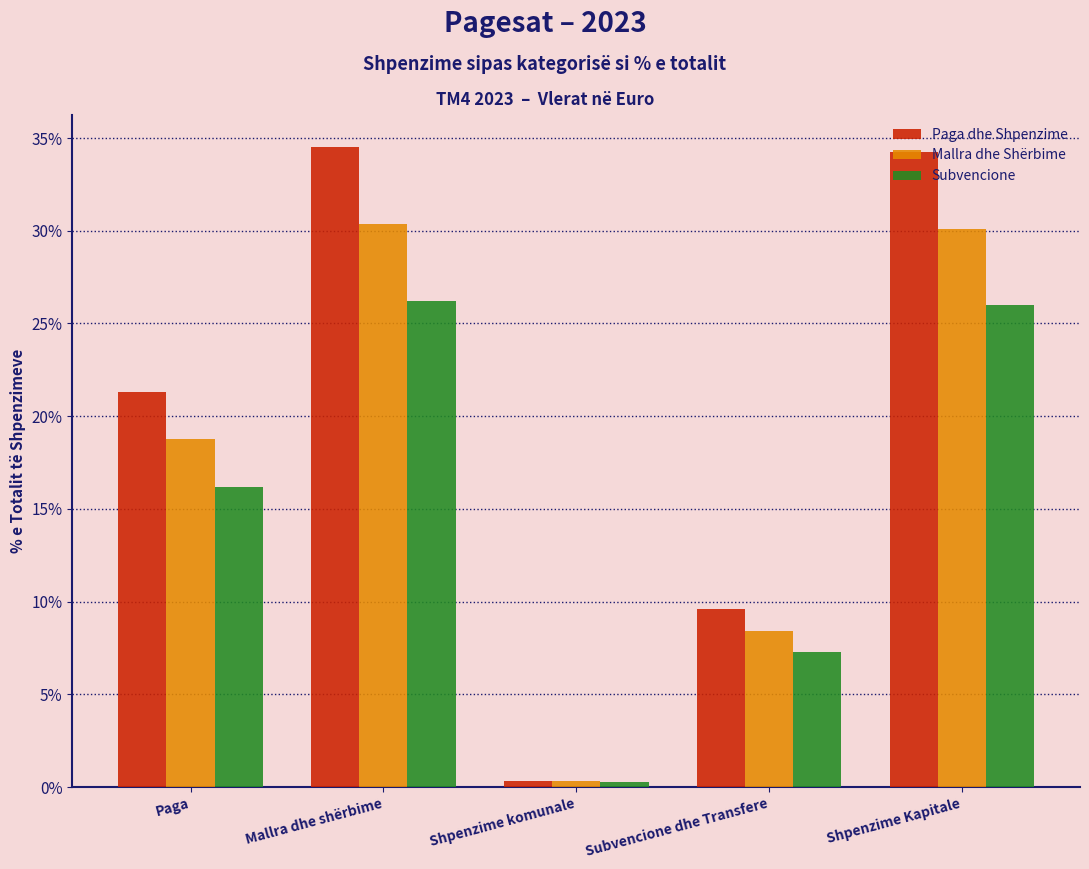

Which category has the lowest value in the Subvencione series?

Shpenzime komunale